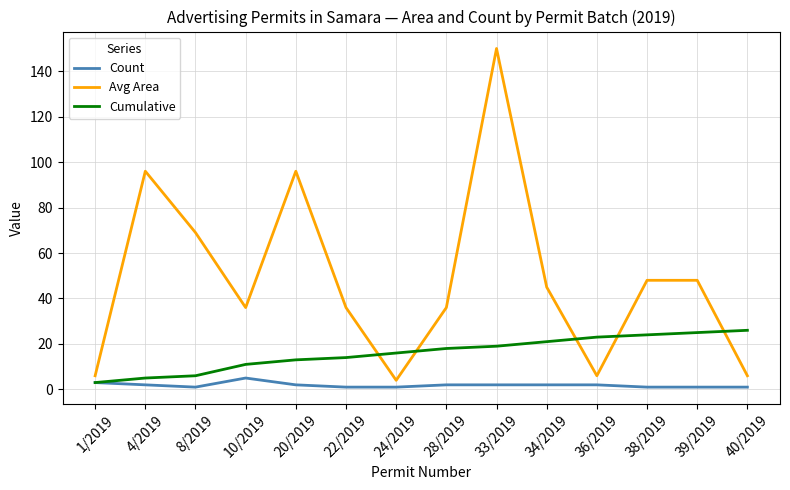

Where do Avg Area and Cumulative first cross each other?

22/2019 and 24/2019